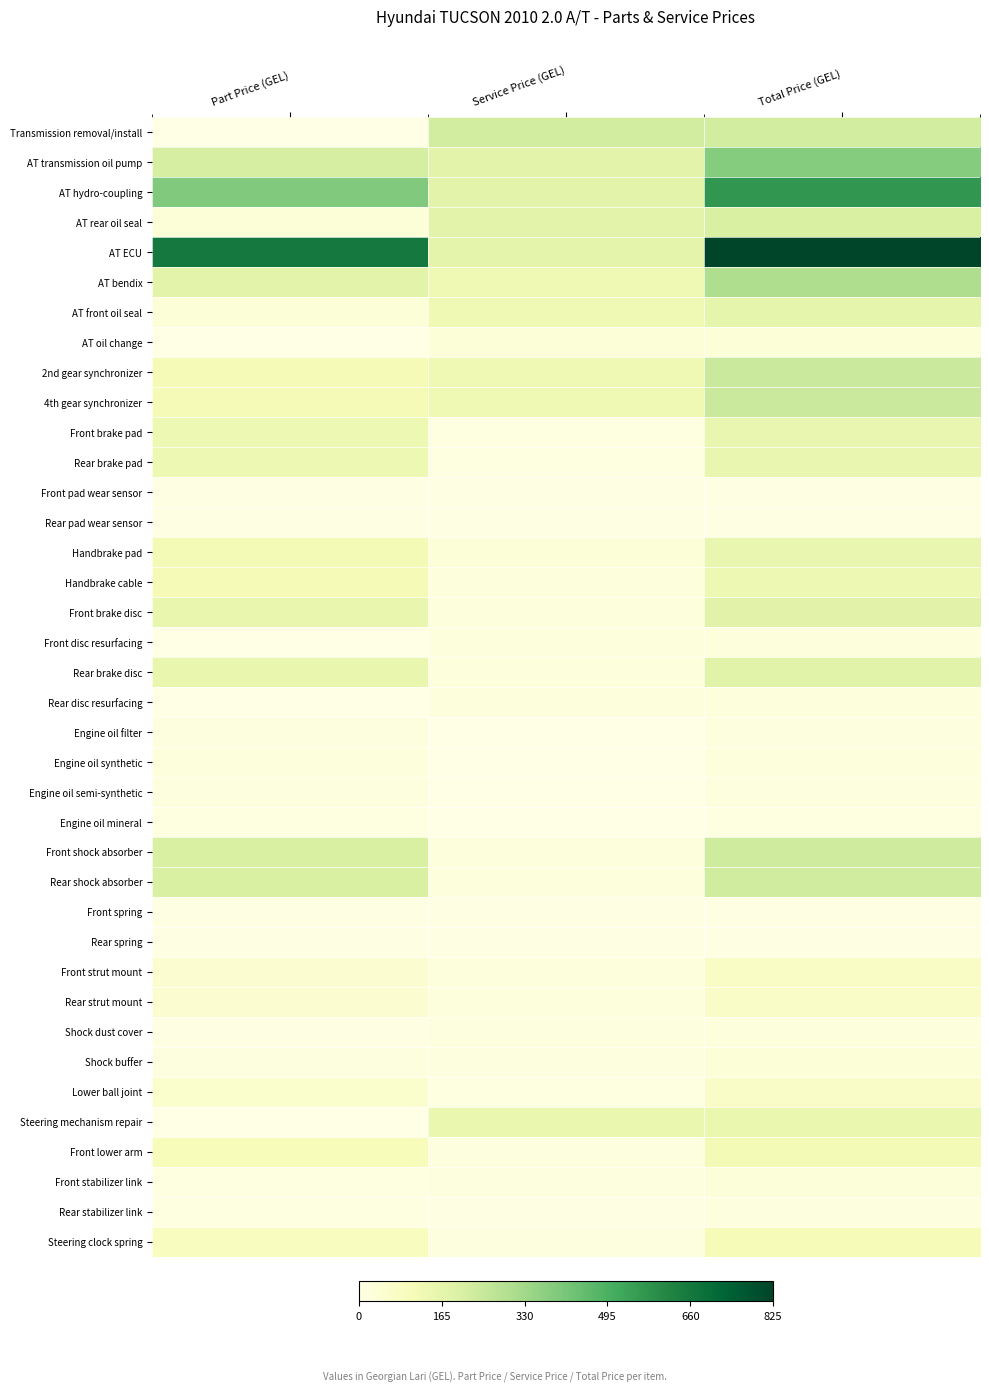

Which series changed the most between Part Price (GEL) and Service Price (GEL)?

AT ECU